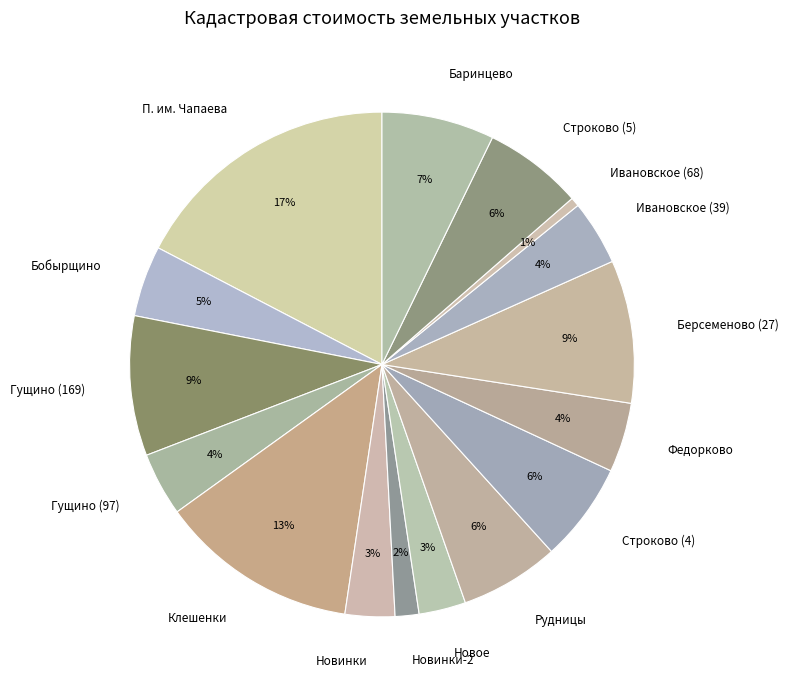

Between Ивановское (68) and Гущино (97), which is larger?

Гущино (97)